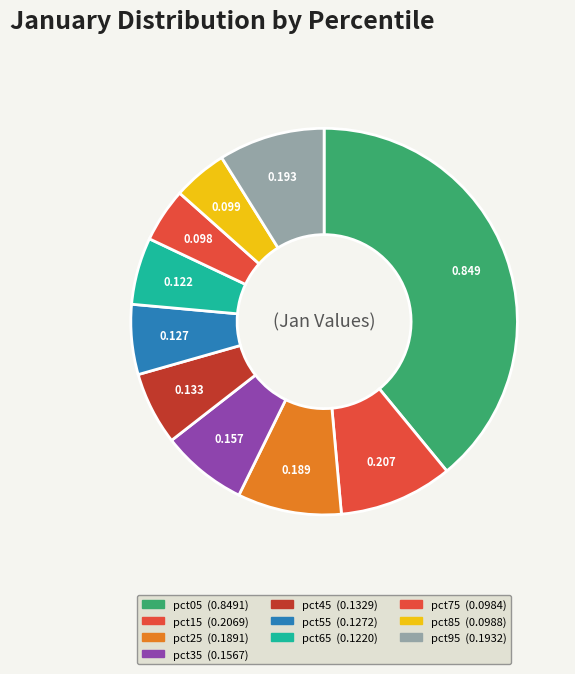

How many segments does this pie chart have?

10